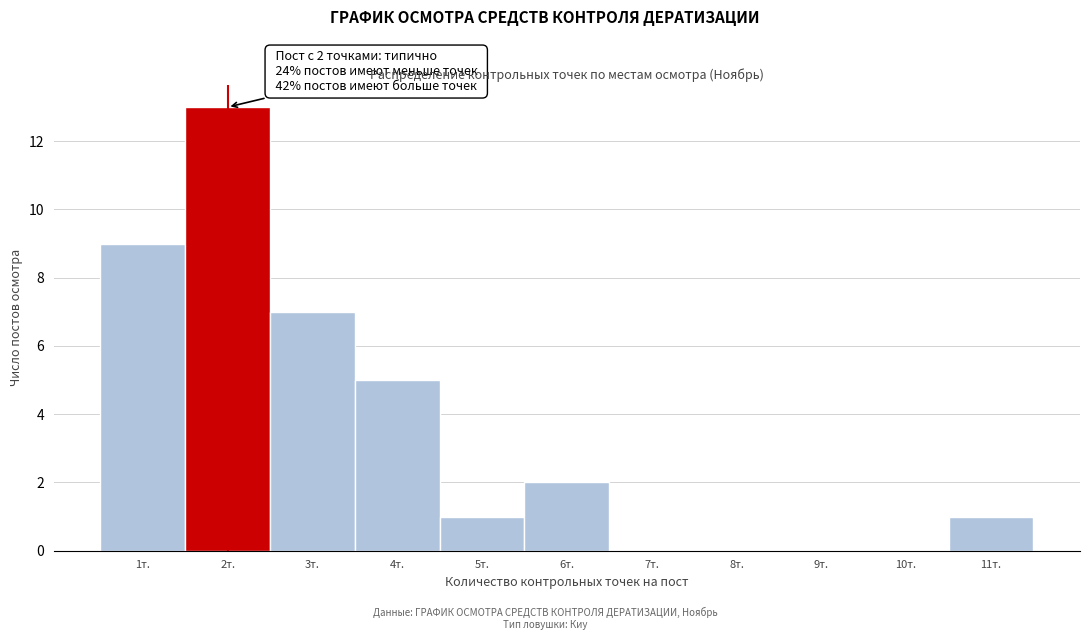

Over which range of the x-axis is the bar tallest?

1.5 to 2.5